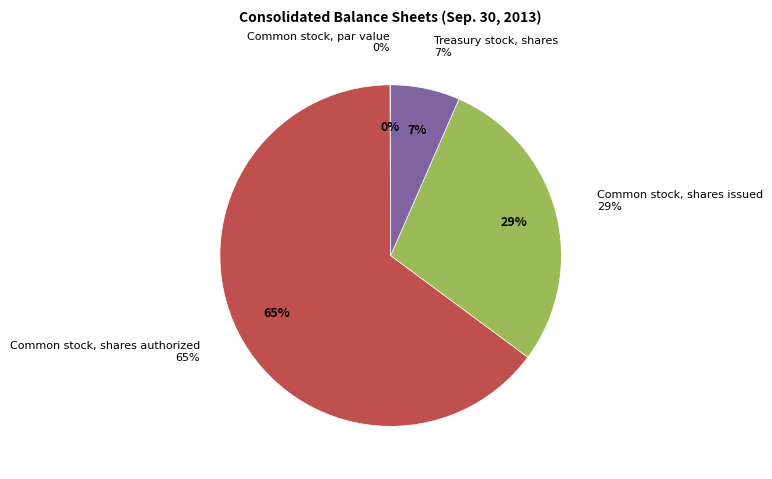

Rank the categories by value from lowest to highest.

Common stock, par value, Treasury stock, shares, Common stock, shares issued, Common stock, shares authorized